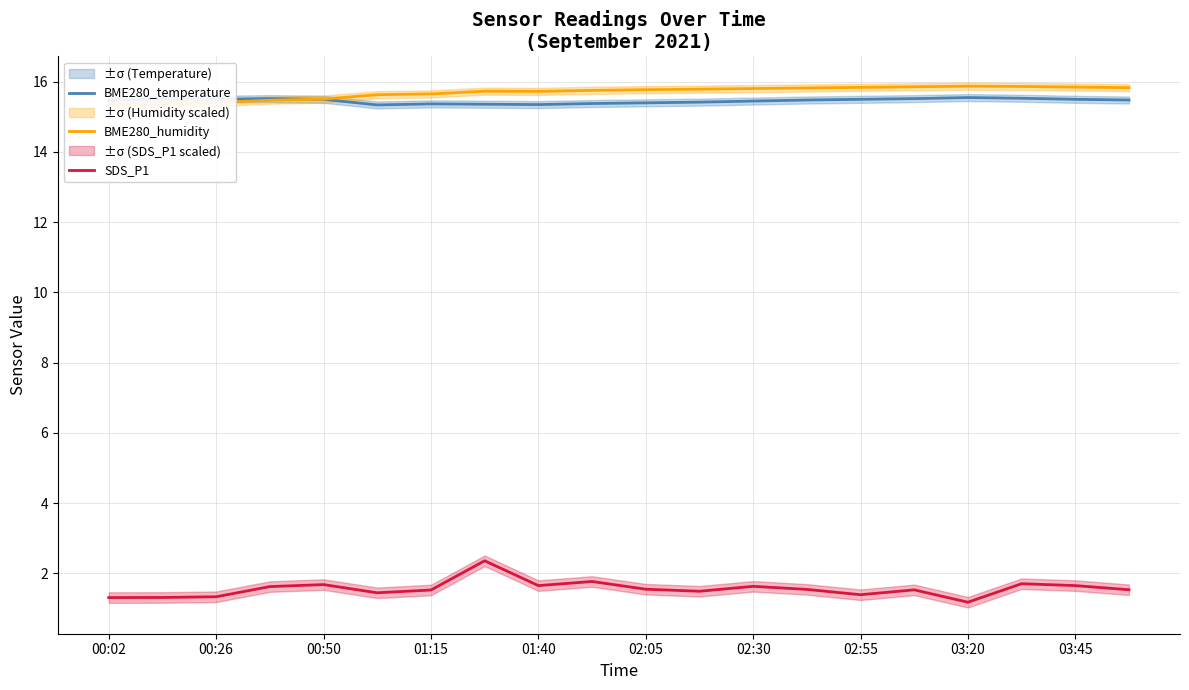

Is it true that BME280_temperature equals 15.6 at 03:20?

True